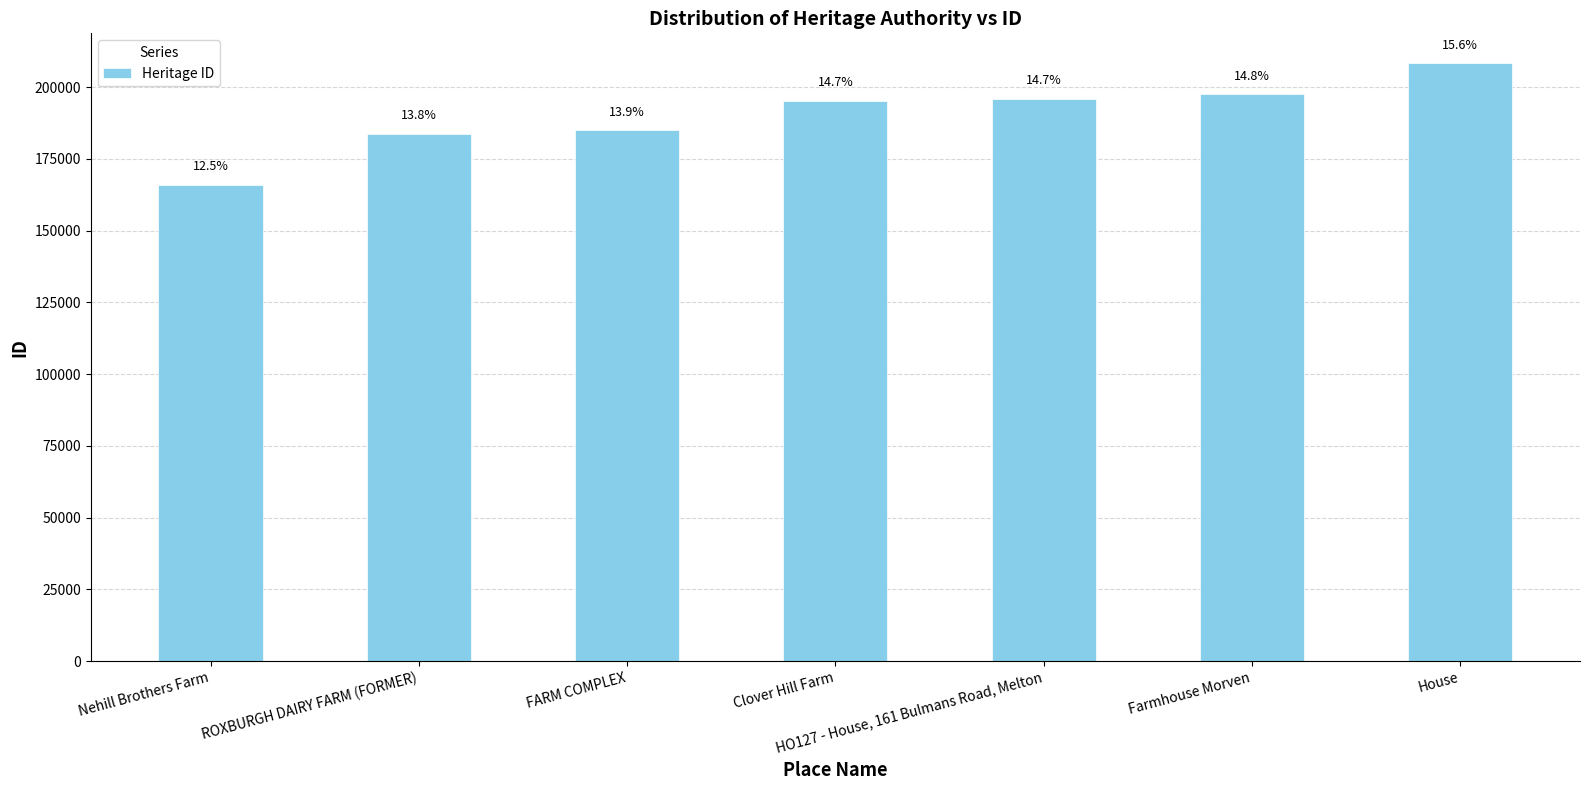

True or false: the data shows 196003 at HO127 - House, 161 Bulmans Road, Melton.

True